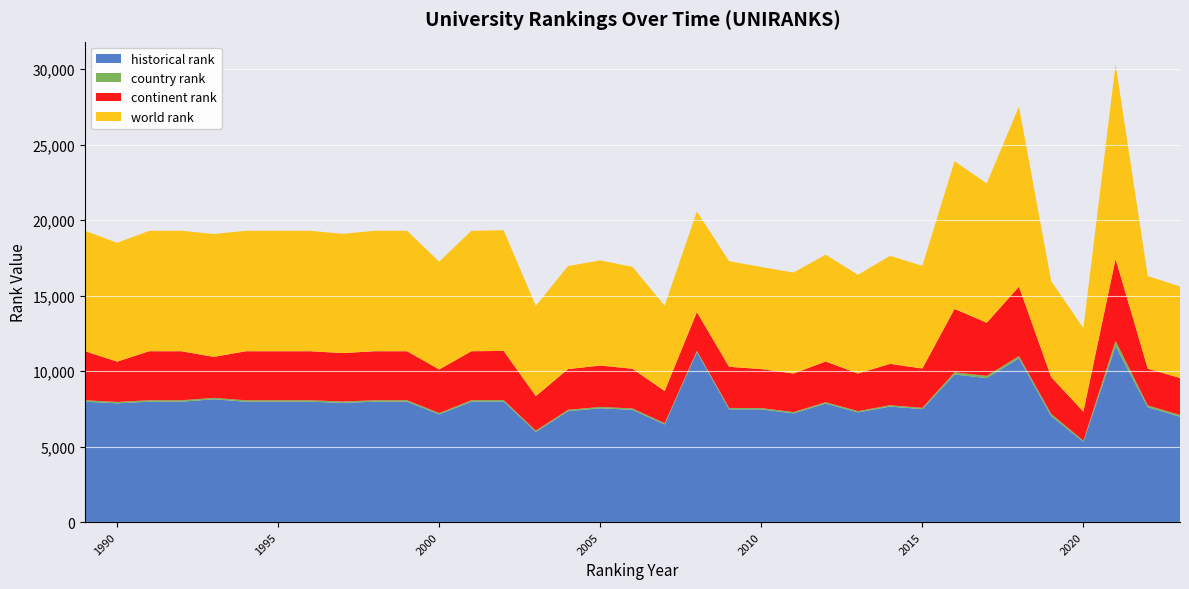

Reading right to left, list all the values displayed in this chart.

world rank: 2023=6067	2022=6134	2021=12876	2020=5533	2019=6364	2018=11928	2017=9231	2016=9780	2015=6802	2014=7154	2013=6538	2012=7073	2011=6690	2010=6761	2009=6998	2008=6660	2007=5658	2006=6750	2005=6968	2004=6830	2003=5977	2002=7993	2001=7979	2000=7141	1999=7979	1998=7979	1997=7899	1996=7979	1995=7979	1994=7979	1993=8139	1992=7979	1991=7979	1990=7872	1989=7979
continent rank: 2023=2445	2022=2434	2021=5425	2020=1925	2019=2438	2018=4597	2017=3518	2016=4201	2015=2602	2014=2742	2013=2492	2012=2696	2011=2552	2010=2582	2009=2724	2008=2567	2007=2135	2006=2628	2005=2741	2004=2693	2003=2292	2002=3253	2001=3247	2000=2887	1999=3247	1998=3247	1997=3208	1996=3247	1995=3247	1994=3247	1993=2716	1992=3247	1991=3247	1990=2670	1989=3247
country rank: 2023=117	2022=114	2021=370	2020=70	2019=144	2018=149	2017=147	2016=147	2015=88	2014=90	2013=85	2012=92	2011=88	2010=88	2009=90	2008=85	2007=80	2006=91	2005=91	2004=91	2003=83	2002=96	2001=96	2000=85	1999=96	1998=96	1997=92	1996=96	1995=96	1994=96	1993=92	1992=96	1991=96	1990=92	1989=96
historical rank: 2023=6986	2022=7616	2021=11643	2020=5324	2019=7026	2018=10851	2017=9544	2016=9777	2015=7486	2014=7654	2013=7270	2012=7855	2011=7204	2010=7469	2009=7475	2008=11262	2007=6474	2006=7440	2005=7542	2004=7354	2003=5977	2002=7993	2001=7979	2000=7141	1999=7979	1998=7979	1997=7899	1996=7979	1995=7979	1994=7979	1993=8139	1992=7979	1991=7979	1990=7872	1989=7979